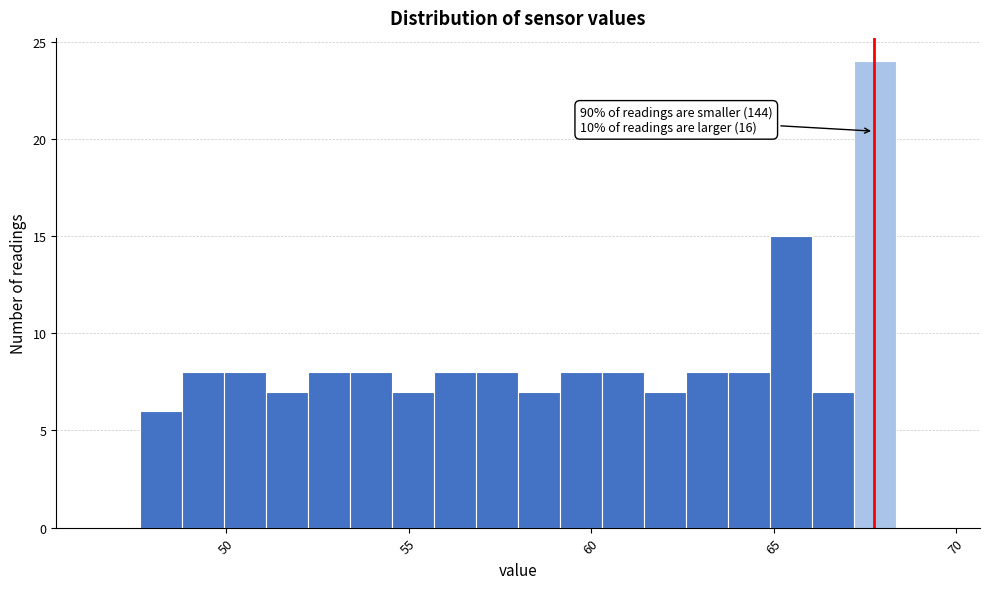

Read against the x-axis, roughly where is the centre of the tallest bar?

68.0